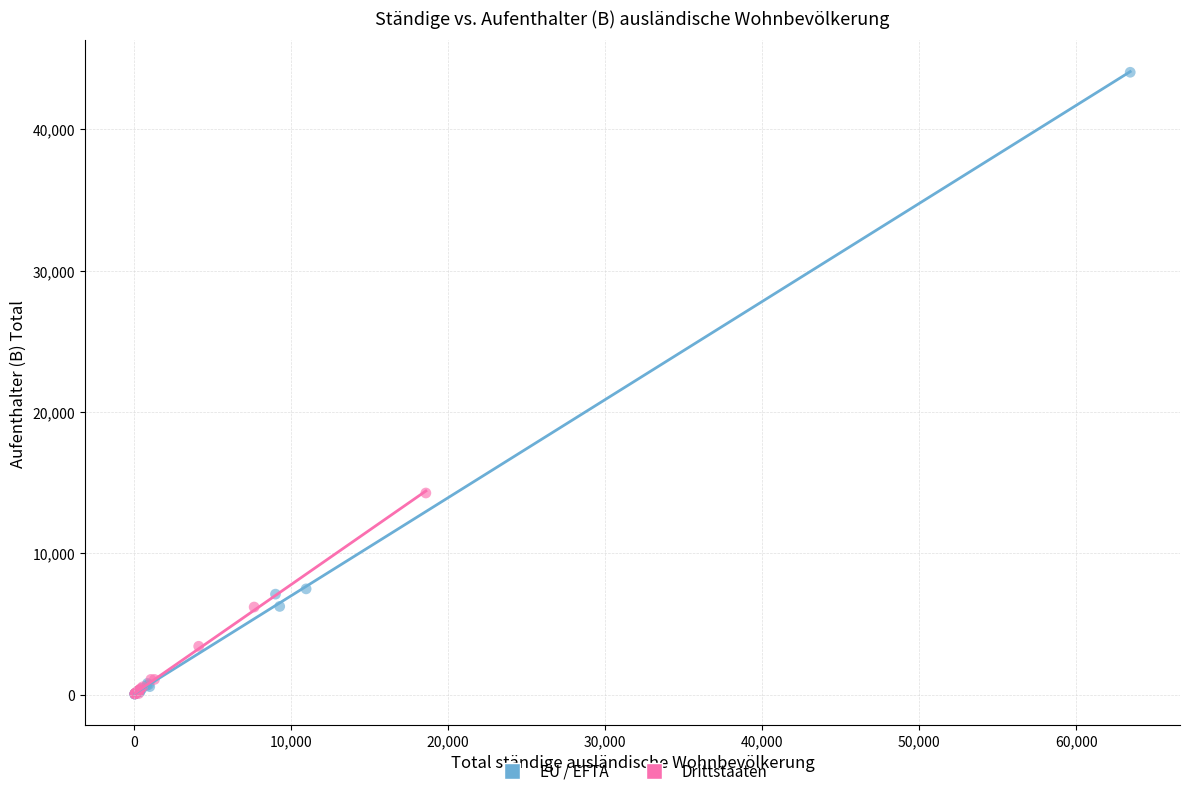

Which series reaches the maximum Y coordinate?

EU / EFTA